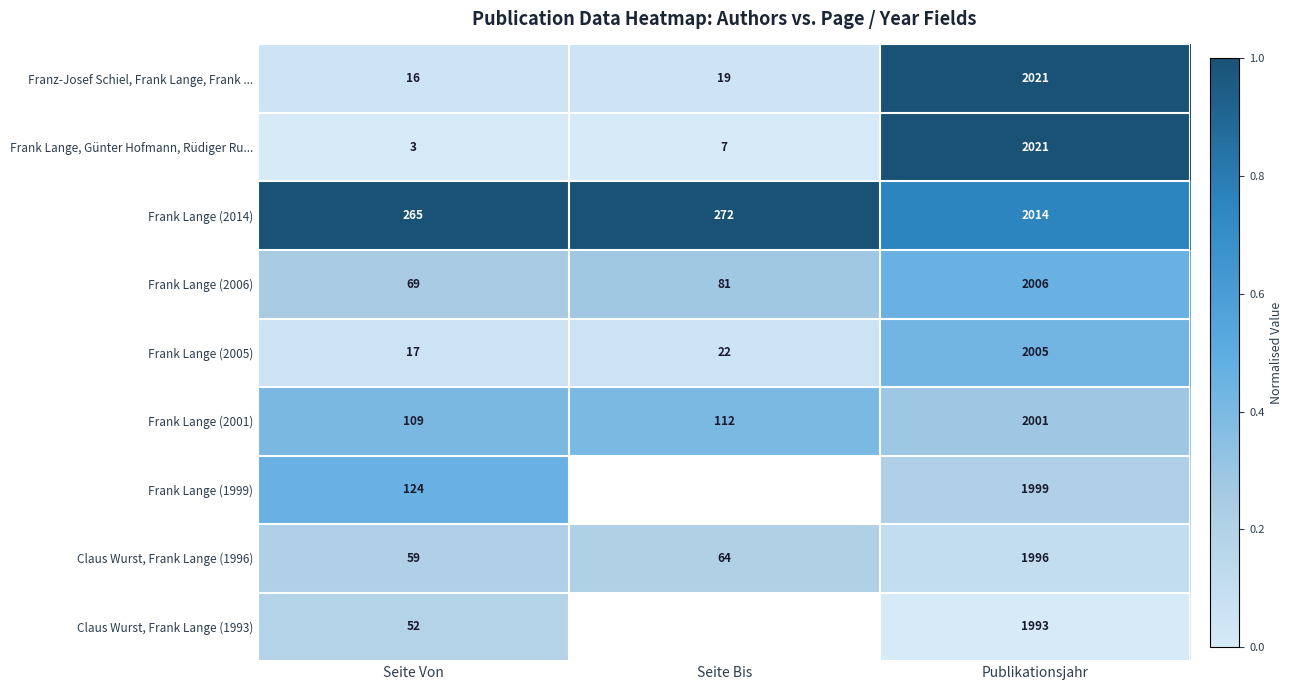

List the labels in order of Franz-Josef Schiel, Frank Lange, Frank ... value, largest first.

Publikationsjahr, Seite Bis, Seite Von